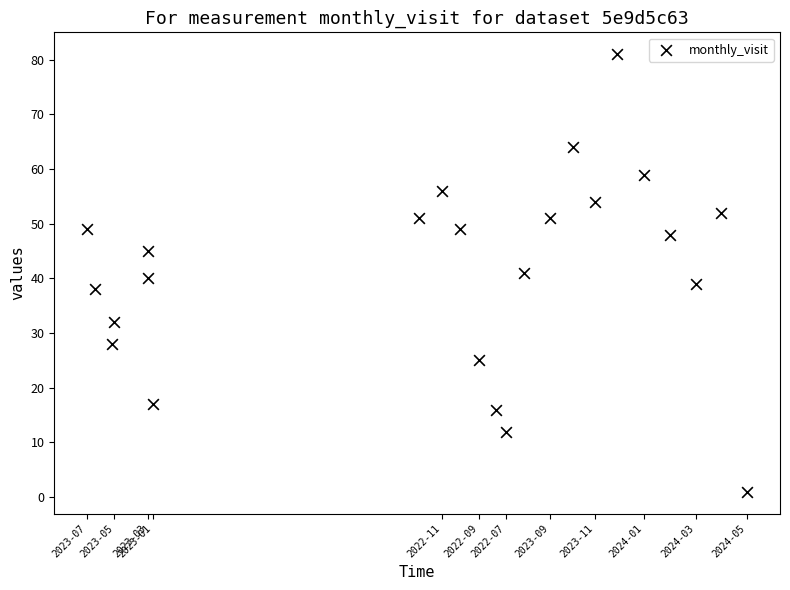

What is the range of Y values (max minus min)?

80